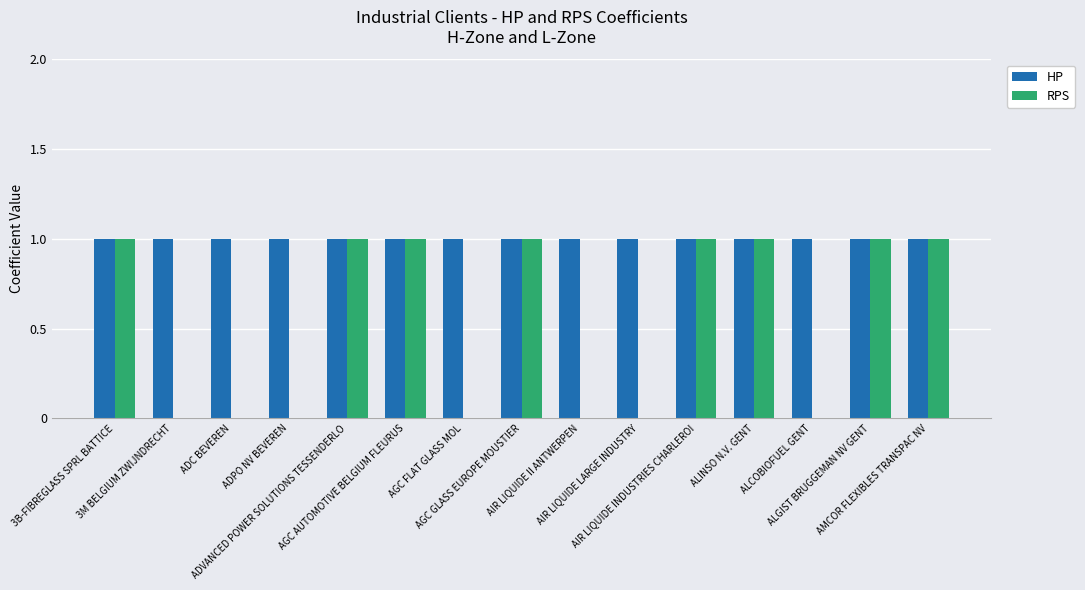

Are the bars horizontal?

No